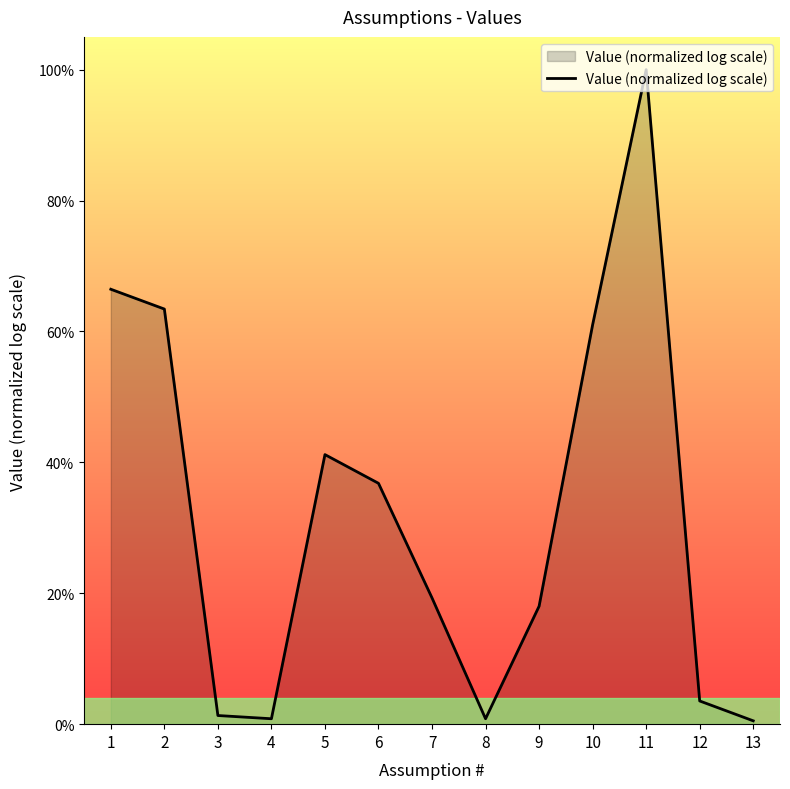

What is the average value?

0.3